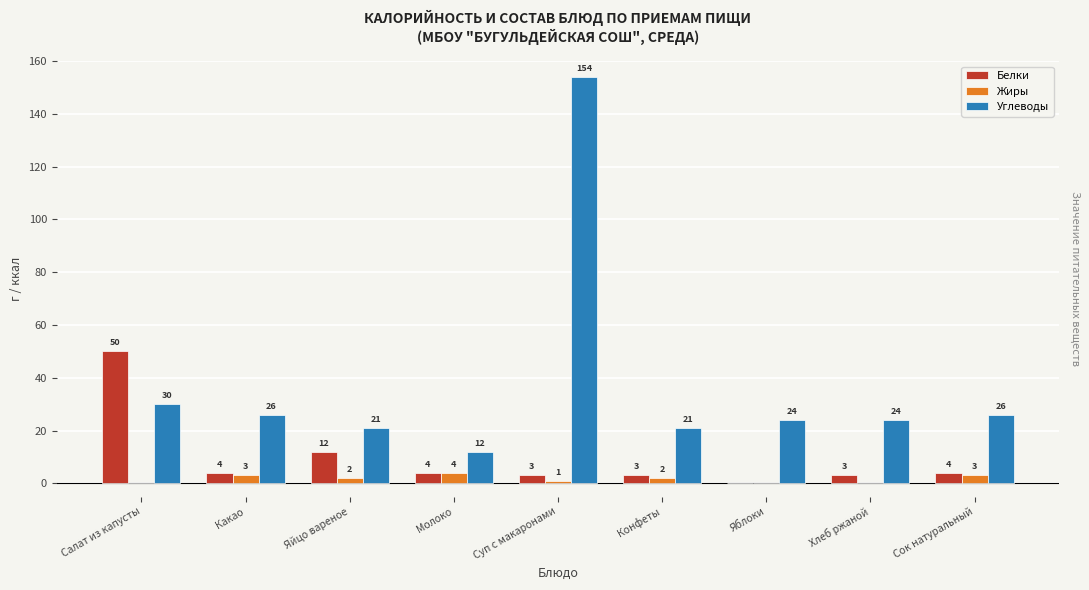

True or false: Жиры has a value of 3 at Сок натуральный.

True